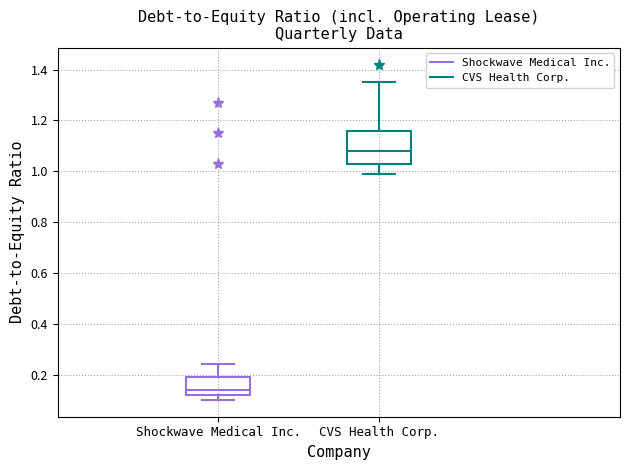

Reading left to right, transcribe this box plot: for each box, give where its median line is, the range the box spans, and where its two whiskers end, as read against the y-axis. The values are not printed on the chart, so give them approximately, as read against the axis.

Shockwave Medical Inc.: median 0.14, box 0.12 to 0.20, whiskers 0.10 to 0.24
CVS Health Corp.: median 1.08, box 1.04 to 1.16, whiskers 1.00 to 1.36